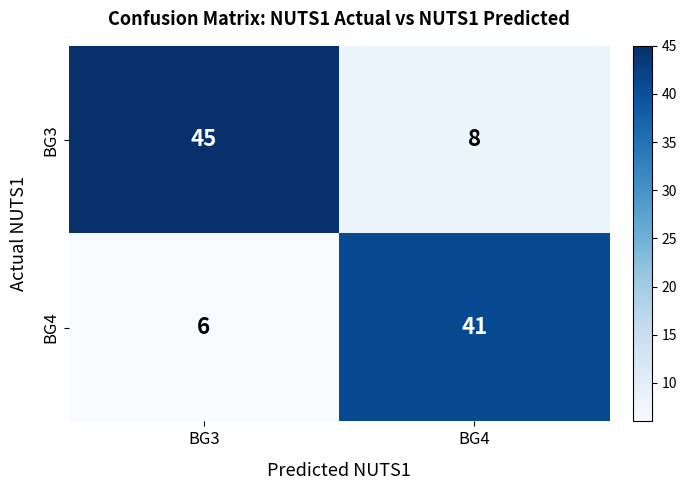

Reading left to right, transcribe all the data shown in this chart.

BG3: BG3=45	BG4=8
BG4: BG3=6	BG4=41